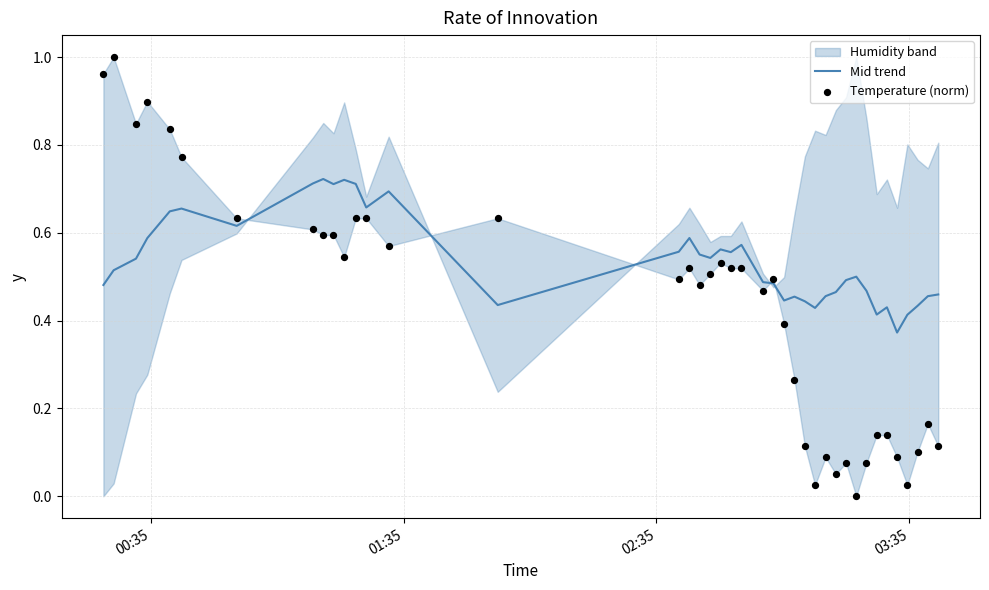

Which series reaches the maximum Y coordinate?

Temperature (norm)